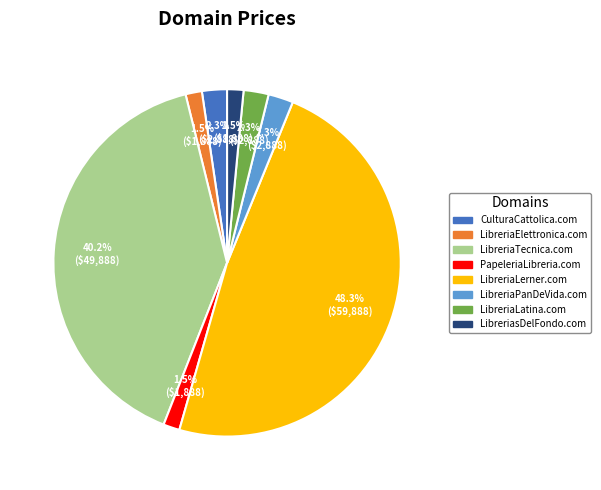

Approximately how many times larger is the value at LibreriaElettronica.com compared to CulturaCattolica.com?

0.7